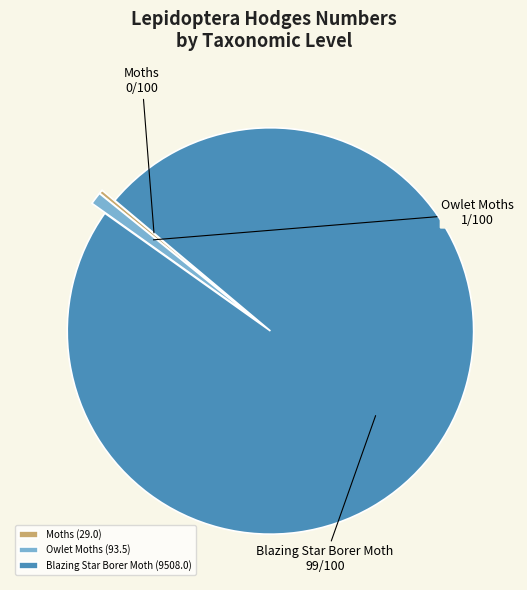

Which has a higher value, Blazing Star Borer Moth or Moths?

Blazing Star Borer Moth